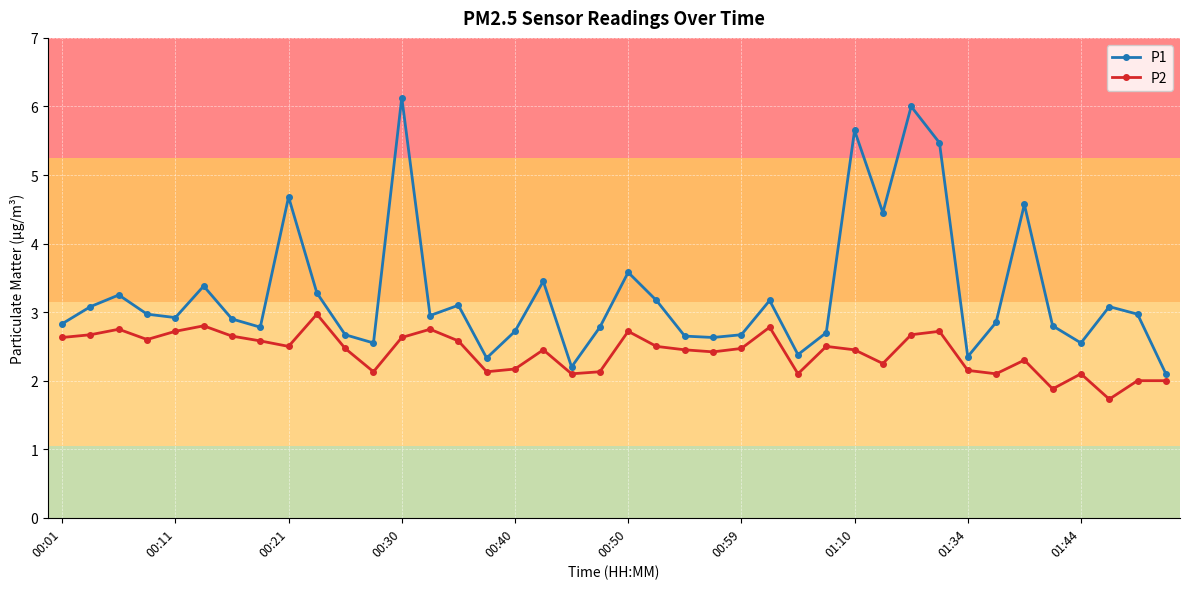

What is the greatest value displayed?

6.1